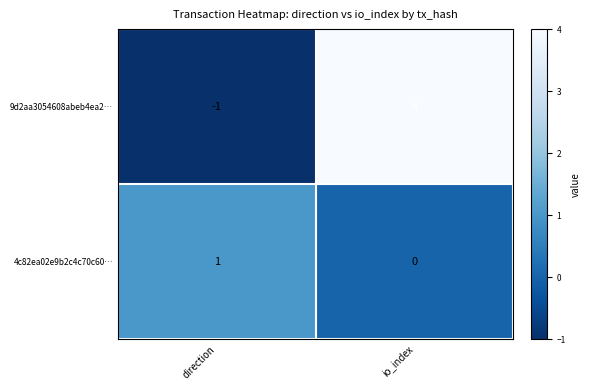

The value of 9d2aa3054608abeb4ea2… at io_index is 4. True or false?

True